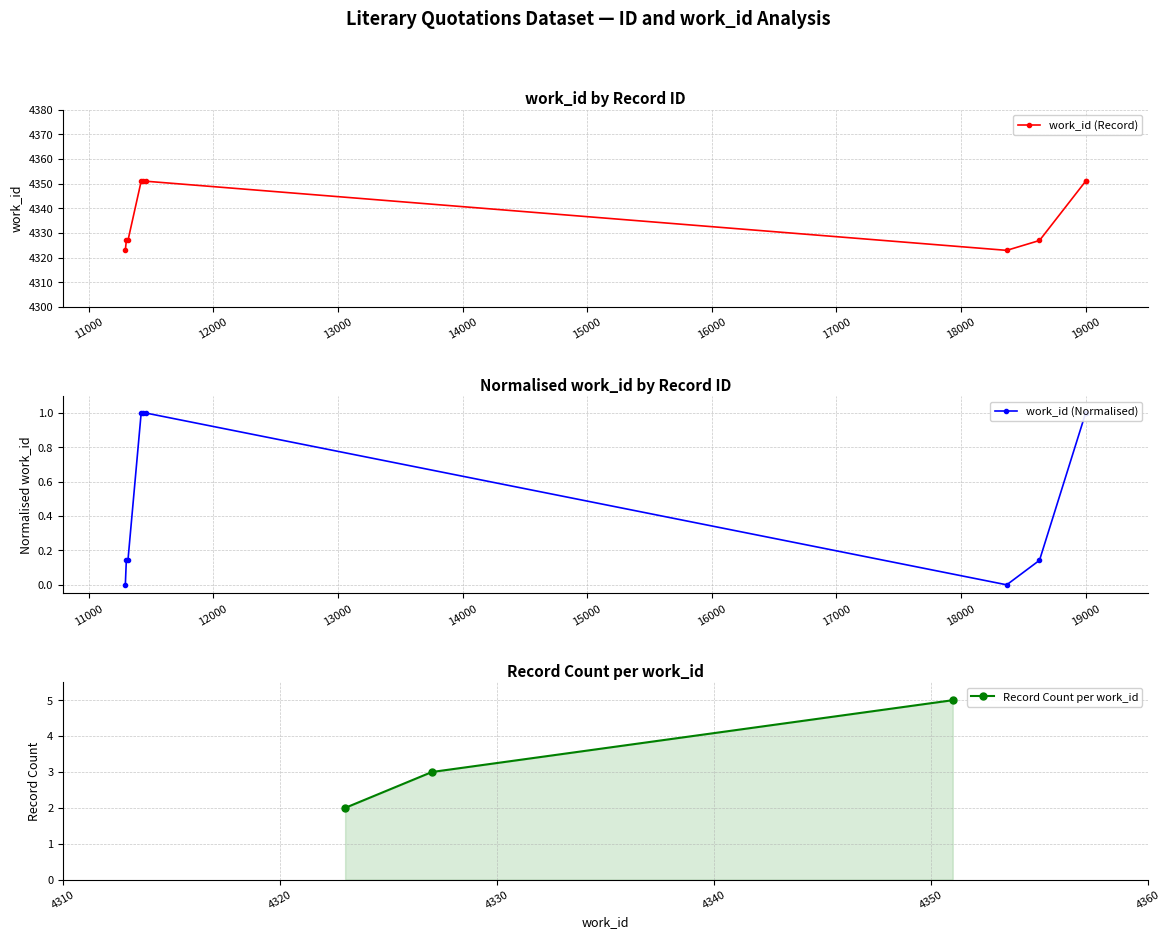

True or false: the data shows 4327 at 18630.

True